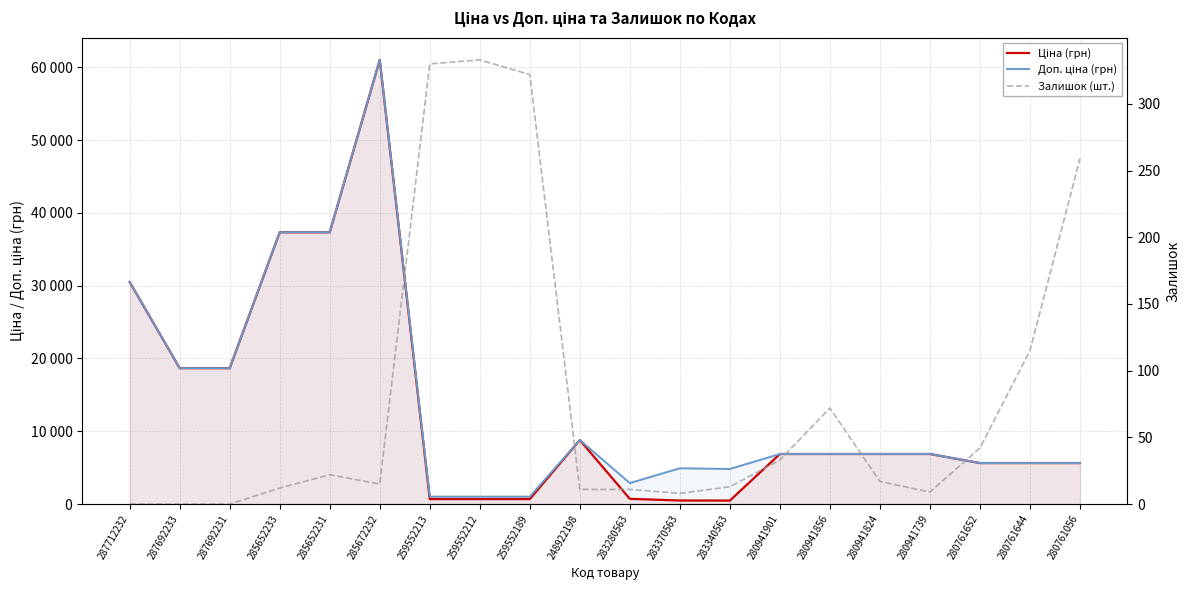

How many interior local peaks does the Доп. ціна (грн) series have?

3